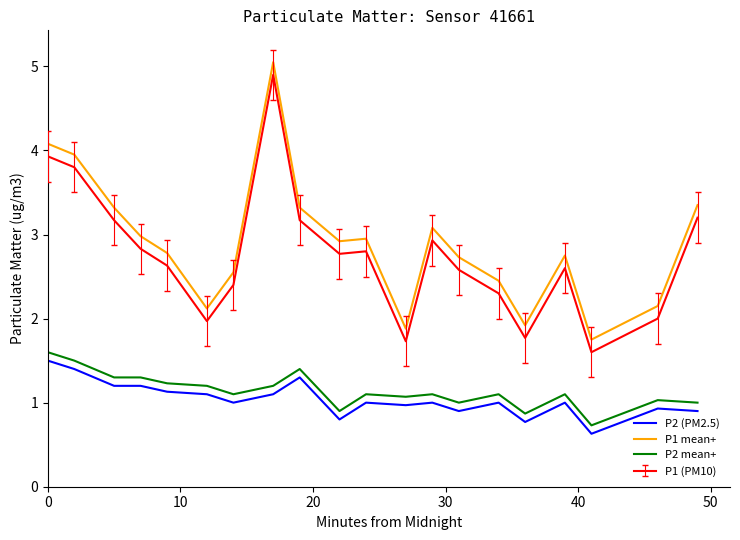

What is the maximum value for P1 (PM10)?

4.9